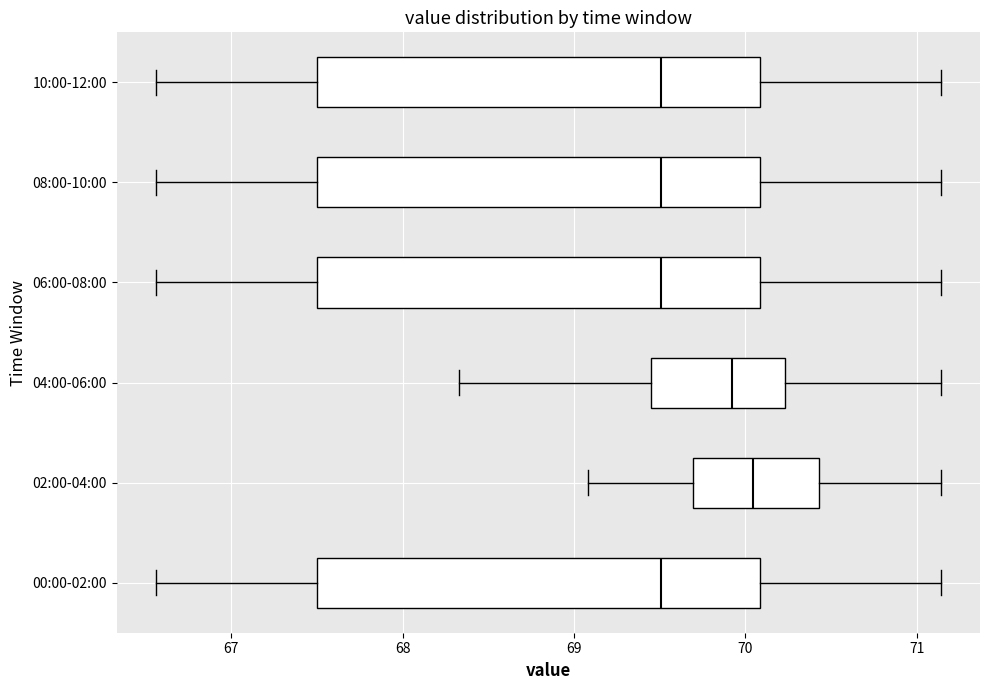

Reading bottom to top, transcribe this box plot: for each box, give where its median line is, the range the box spans, and where its two whiskers end, as read against the x-axis. The values are not printed on the chart, so give them approximately, as read against the axis.

00:00-02:00: median 69.5, box 67.5 to 70.1, whiskers 66.6 to 71.1
02:00-04:00: median 70.0, box 69.7 to 70.4, whiskers 69.1 to 71.1
04:00-06:00: median 69.9, box 69.5 to 70.2, whiskers 68.3 to 71.1
06:00-08:00: median 69.5, box 67.5 to 70.1, whiskers 66.6 to 71.1
08:00-10:00: median 69.5, box 67.5 to 70.1, whiskers 66.6 to 71.1
10:00-12:00: median 69.5, box 67.5 to 70.1, whiskers 66.6 to 71.1